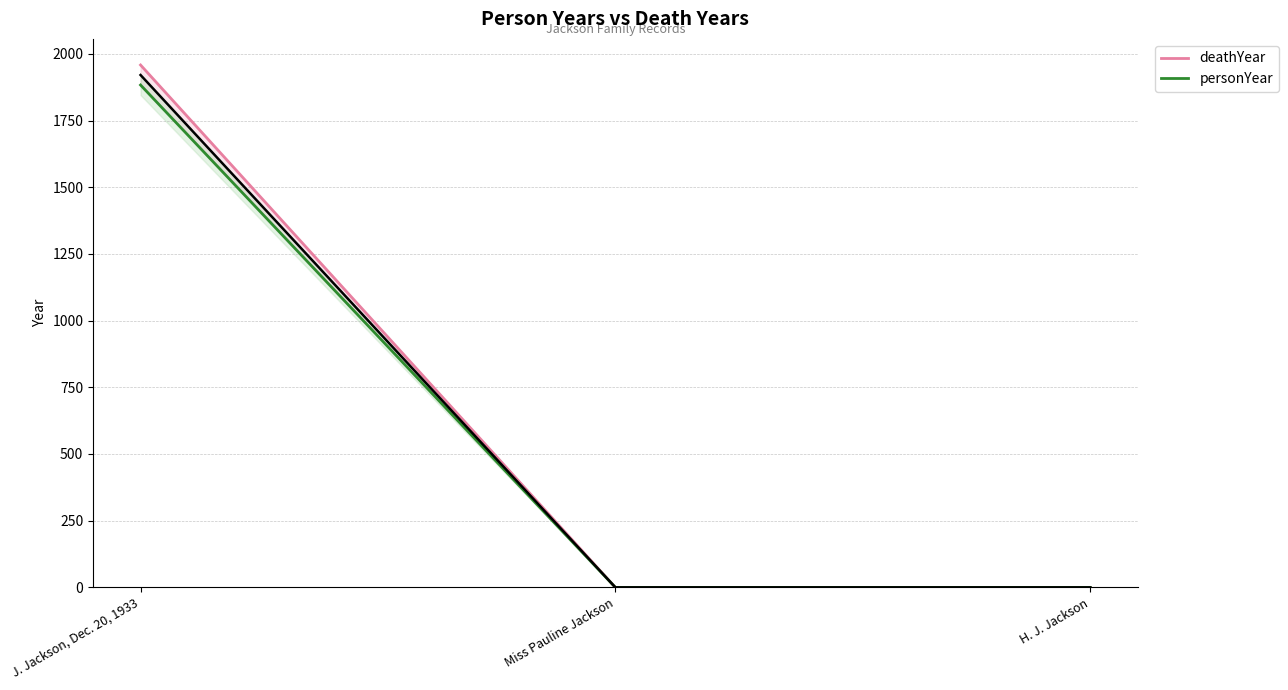

How many series are shown in this chart?

2